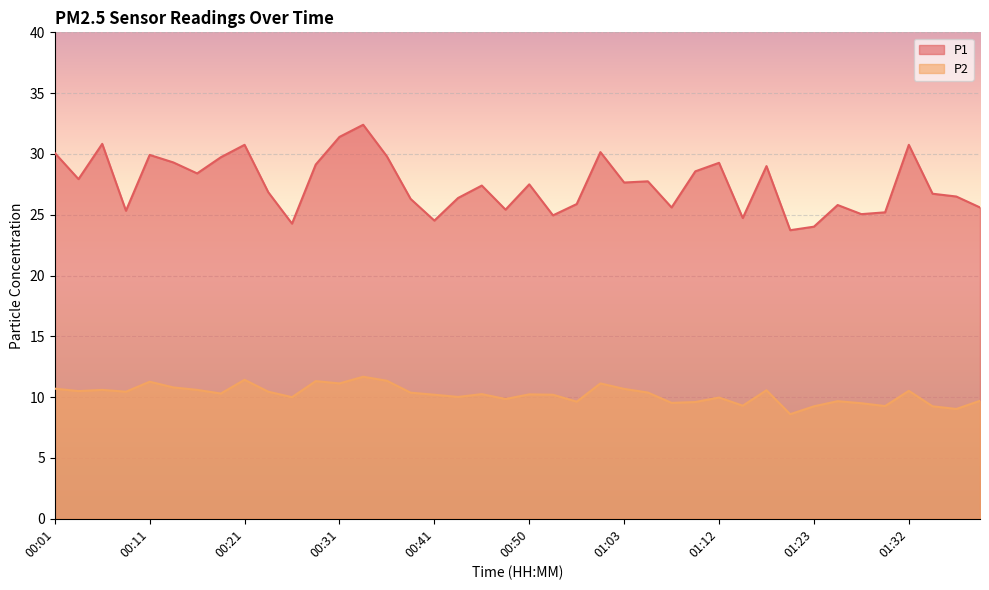

True or false: P2 and P1 intersect in this chart.

False